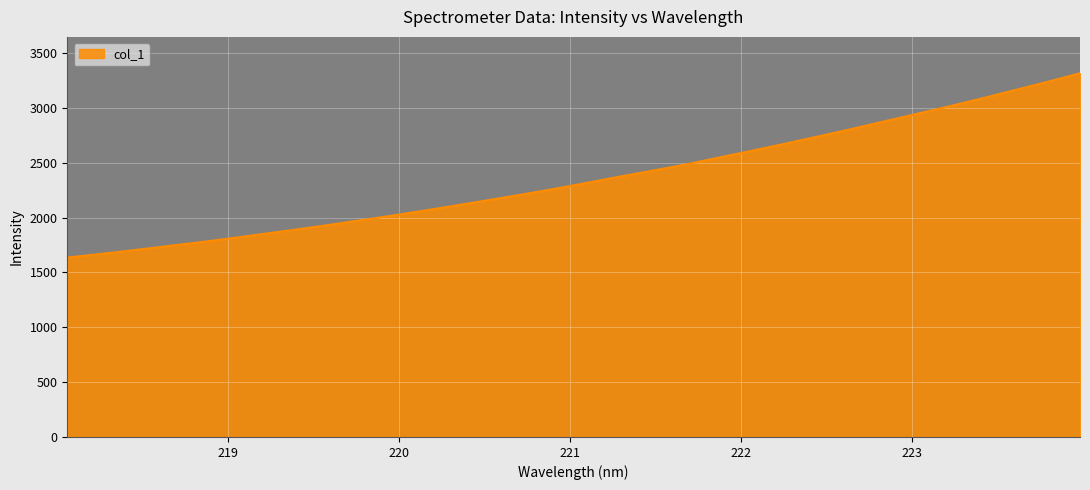

What is the greatest value displayed?

3314.8